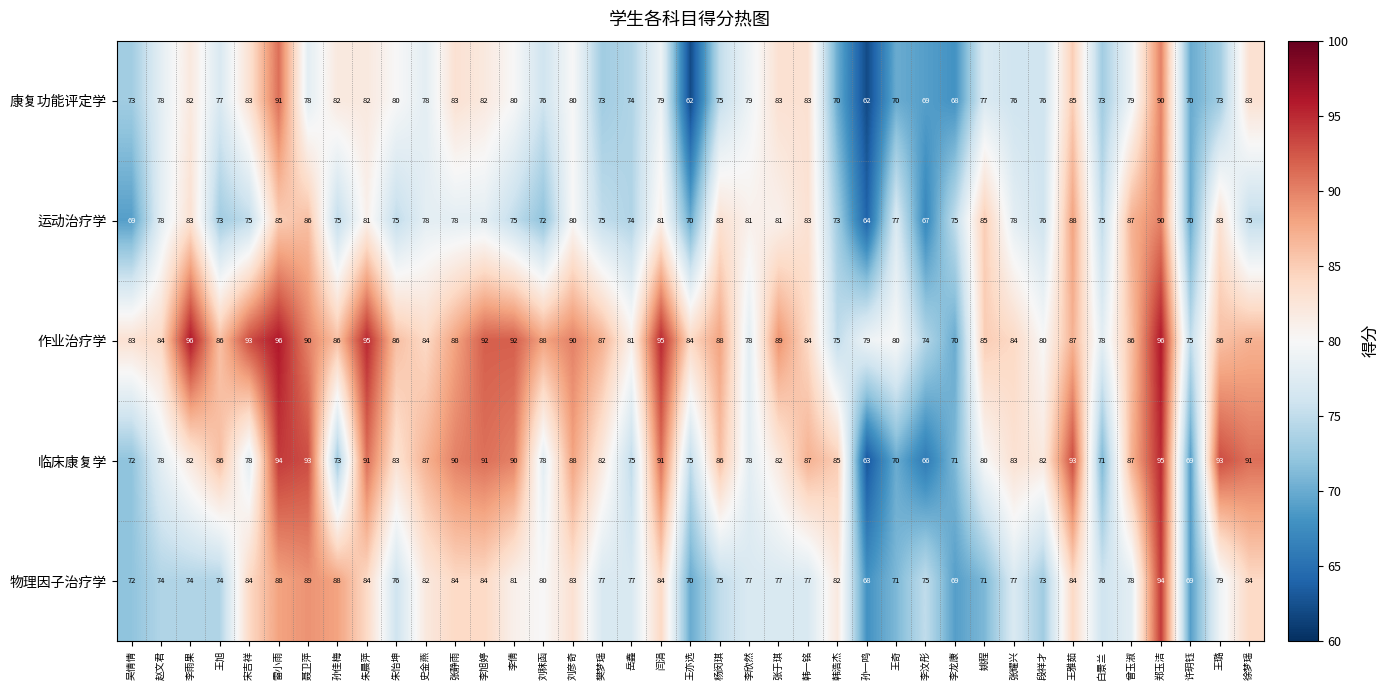

Which series changed the most between 张静雨 and 李欣然?

临床康复学